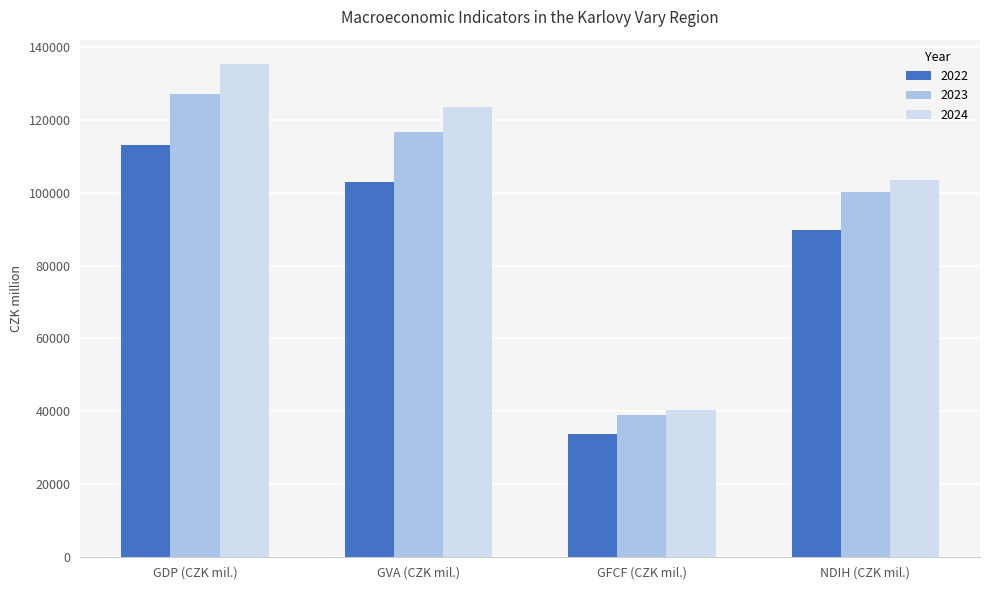

What is the spread (max minus min) of values at NDIH (CZK mil.)?

13745